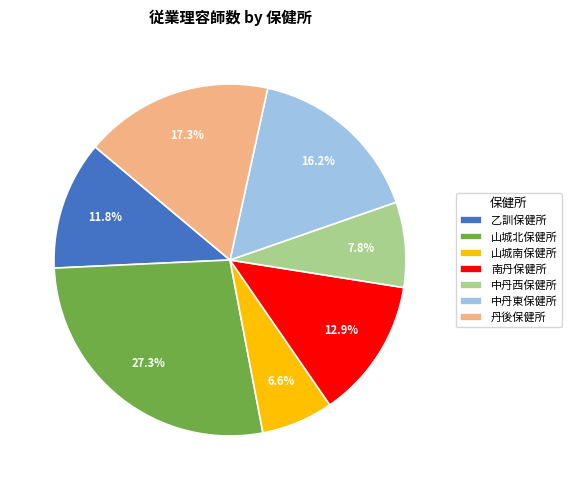

Which has a higher value, 山城南保健所 or 中丹東保健所?

中丹東保健所